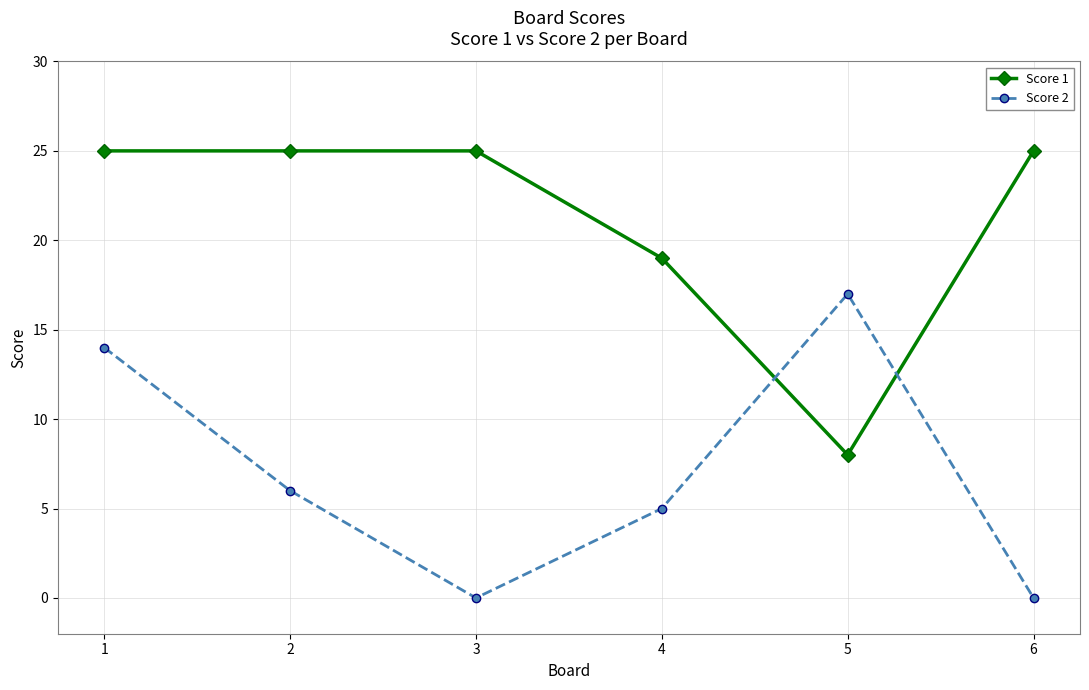

Which series ends up on top after the final intersection of Score 2 and Score 1?

Score 1